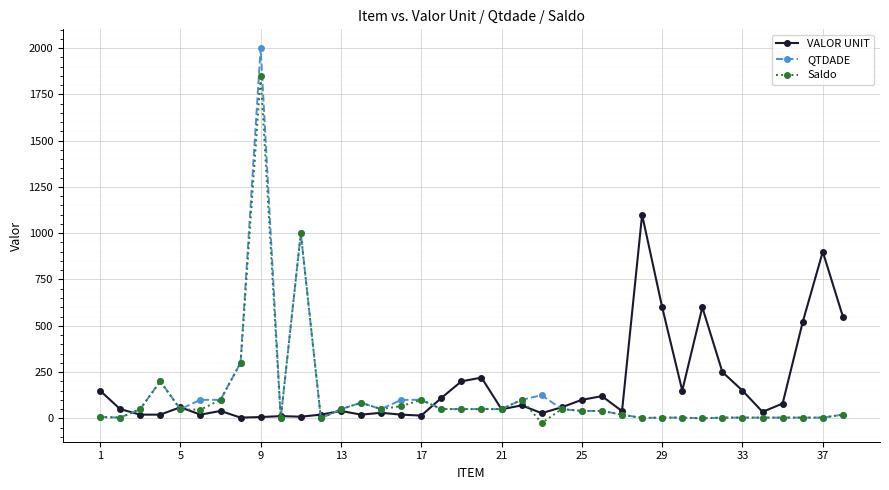

Which series has the widest spread of values?

QTDADE